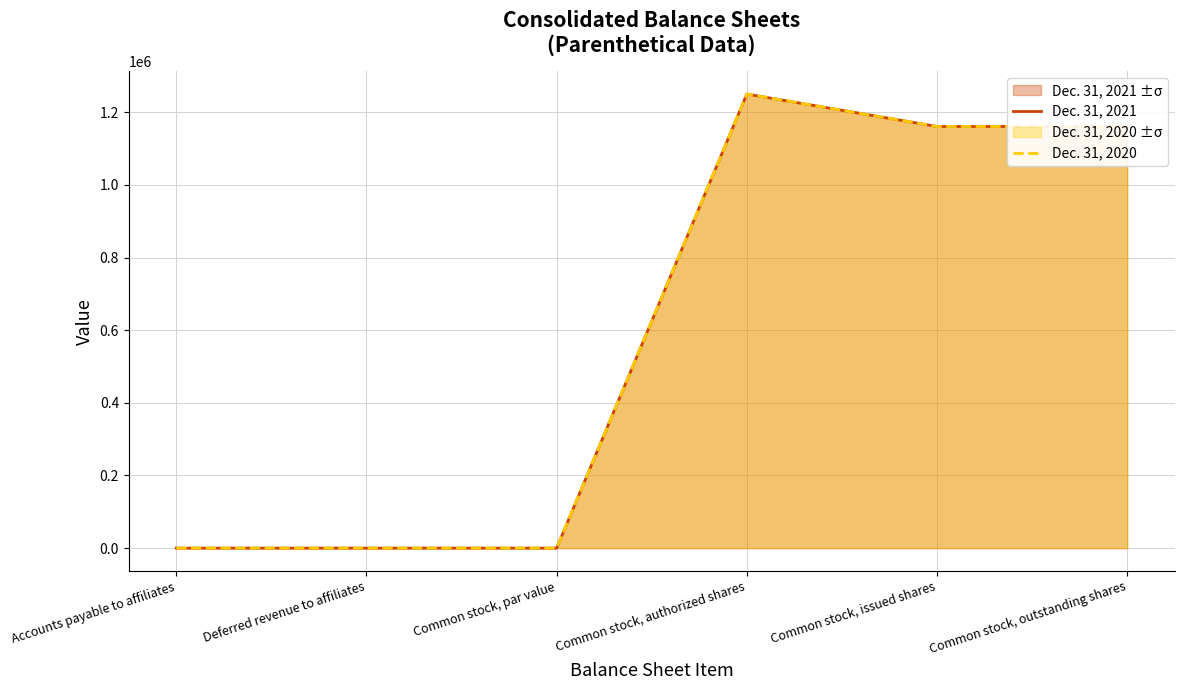

What is the sum of all Dec. 31, 2020 values?

3571604